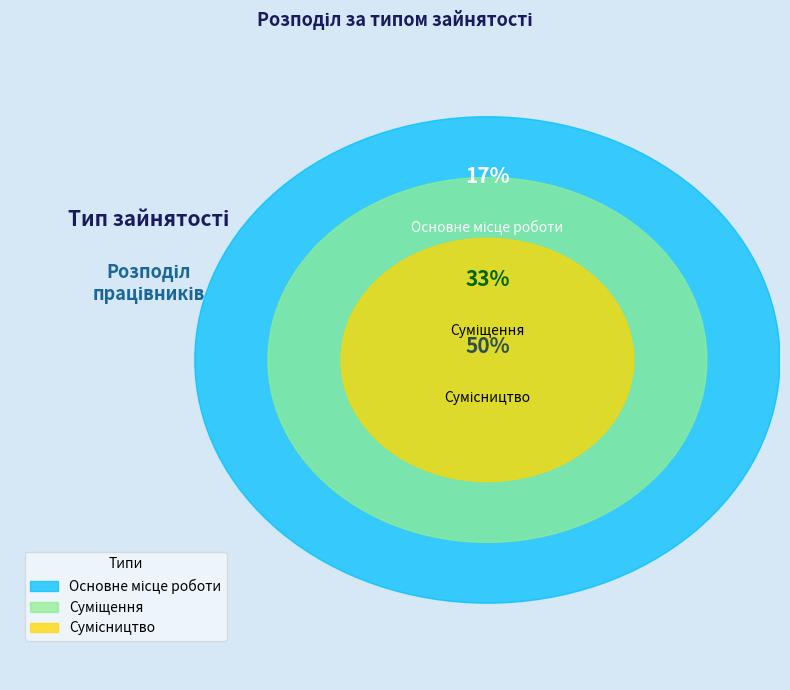

Which has a higher value, Основне місце роботи or Суміщення?

Суміщення